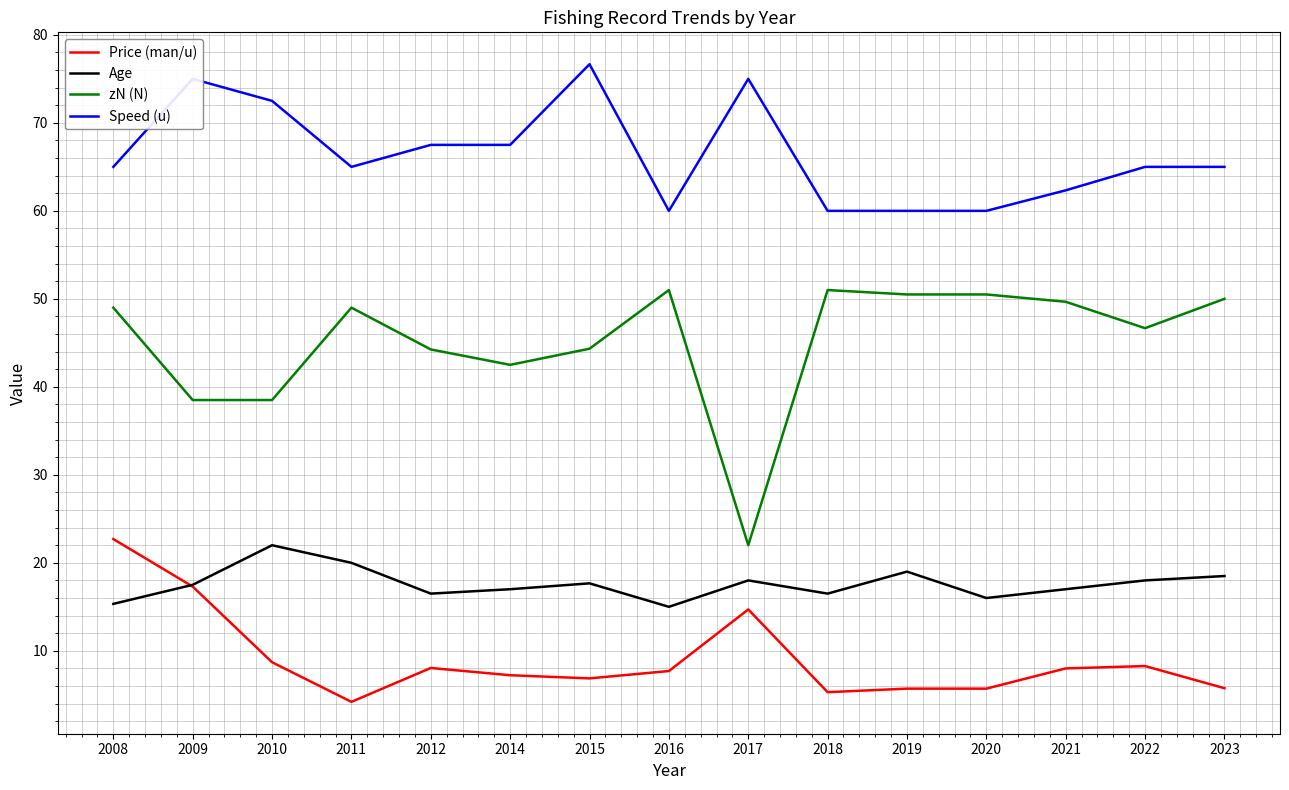

Which category has the highest value in the Speed (u) series?

2015